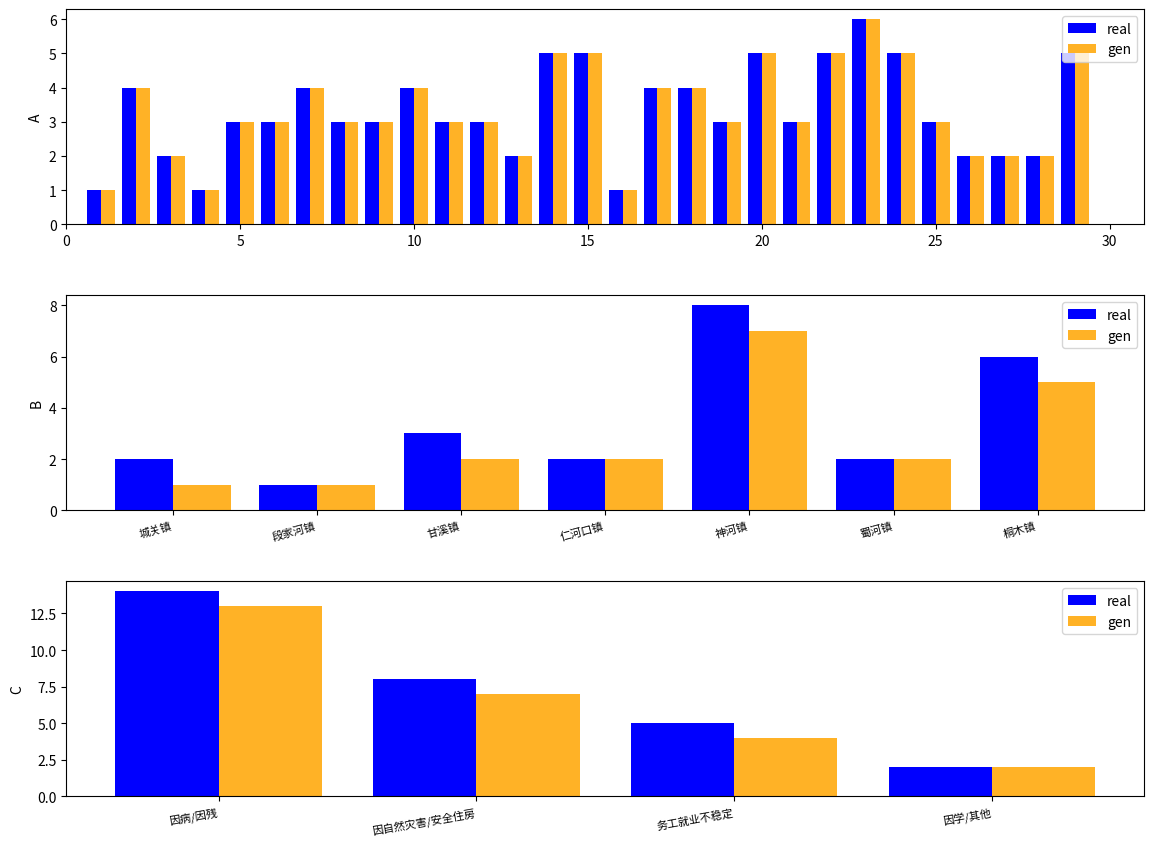

How many values in the real series are below 8?

2